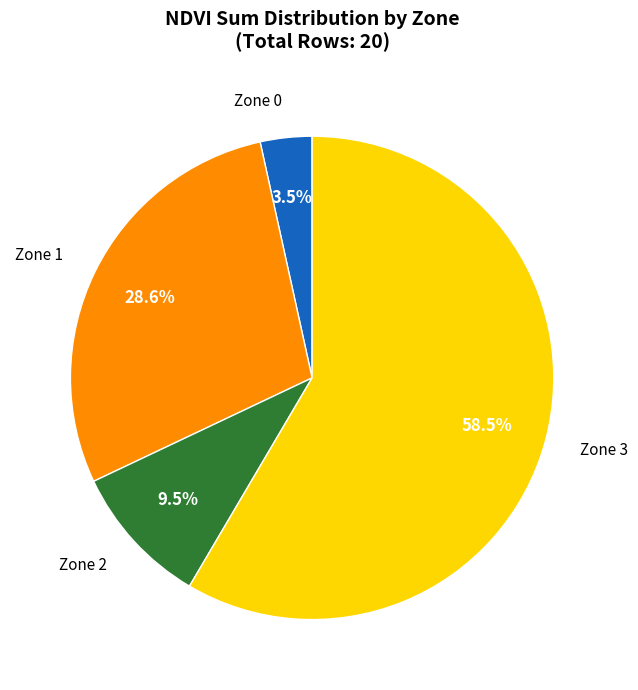

To the nearest percent, what is the difference between the Zone 0 and Zone 2 slice percentages?

6%